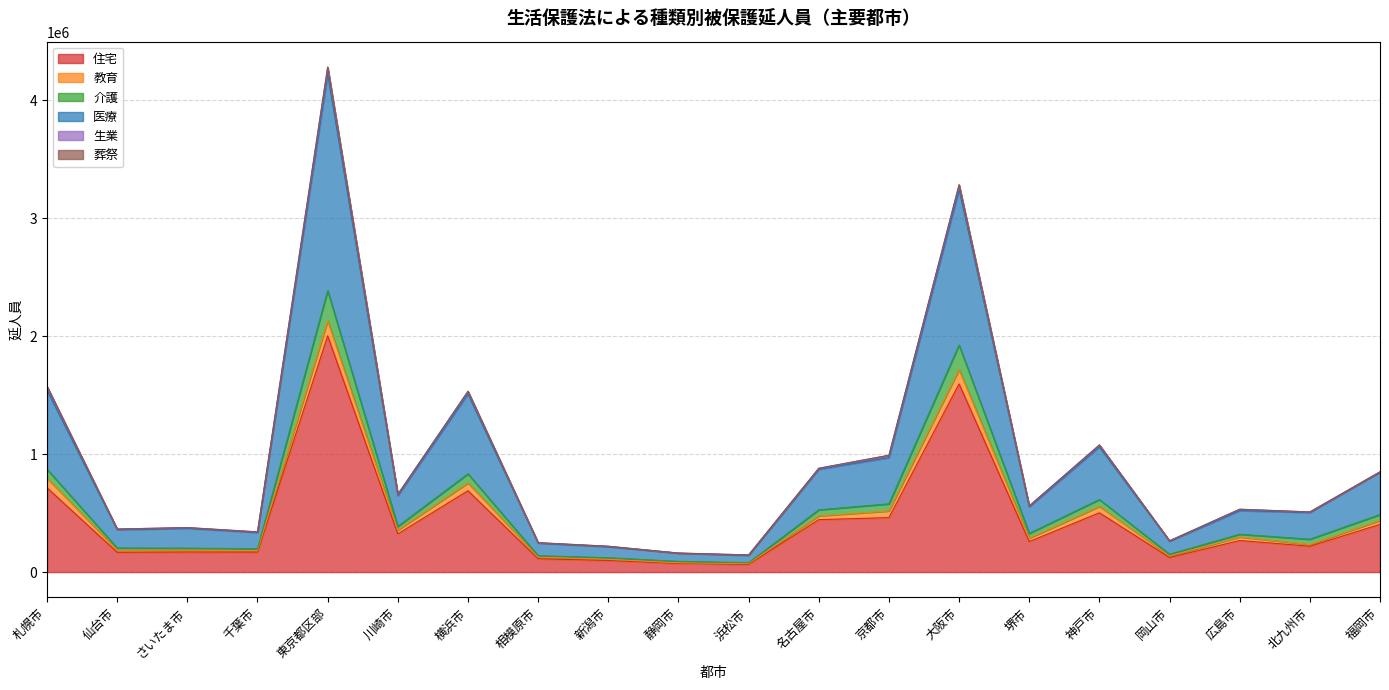

Between さいたま市 and 川崎市, which is larger?

川崎市